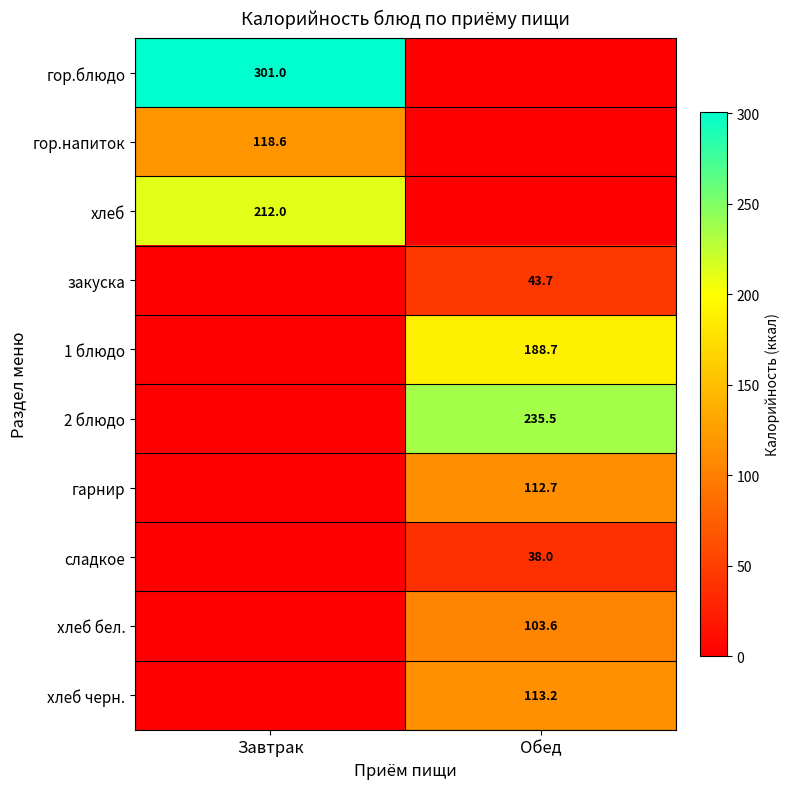

The value of закуска at Обед is 14.0. True or false?

False